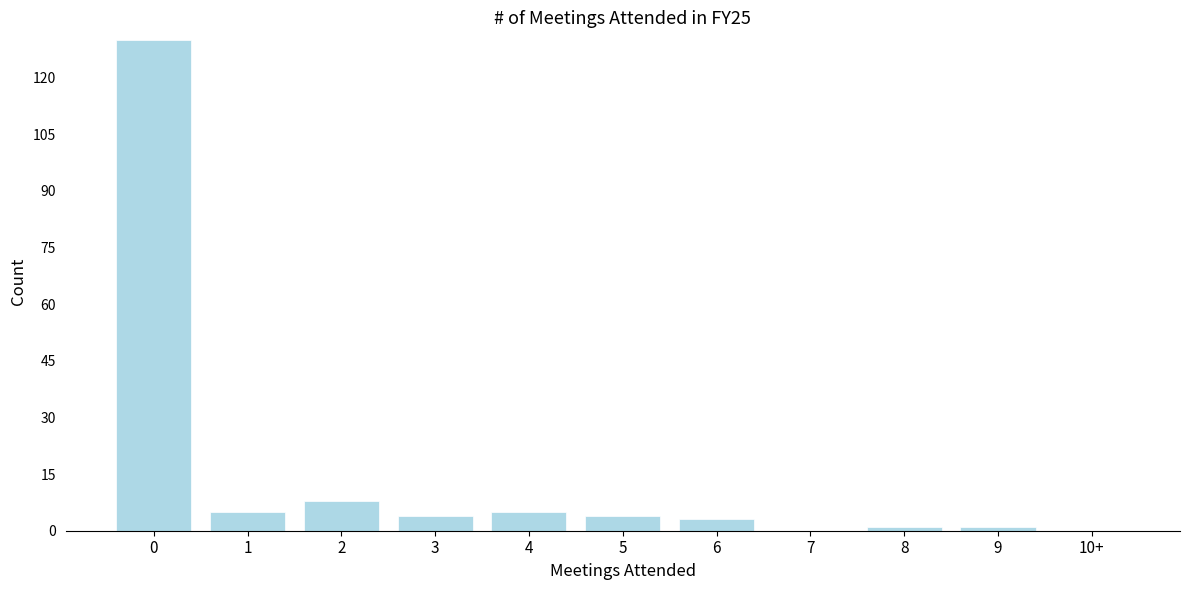

Reading left to right, extract all data points from this chart.

0=130	1=5	2=8	3=4	4=5	5=4	6=3	7=0	8=1	9=1	10+=0